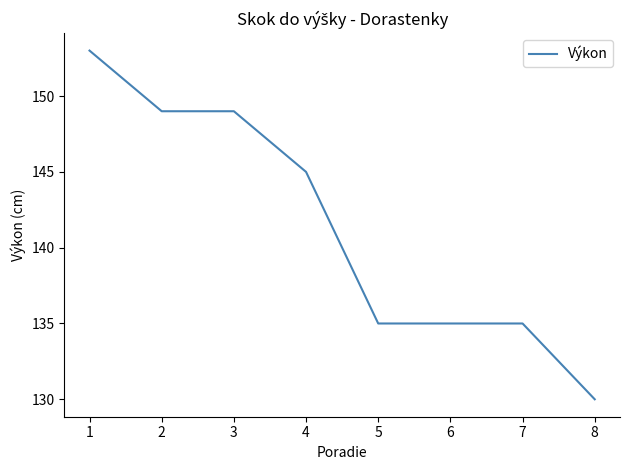

What is the difference between the second highest and second lowest values?

14